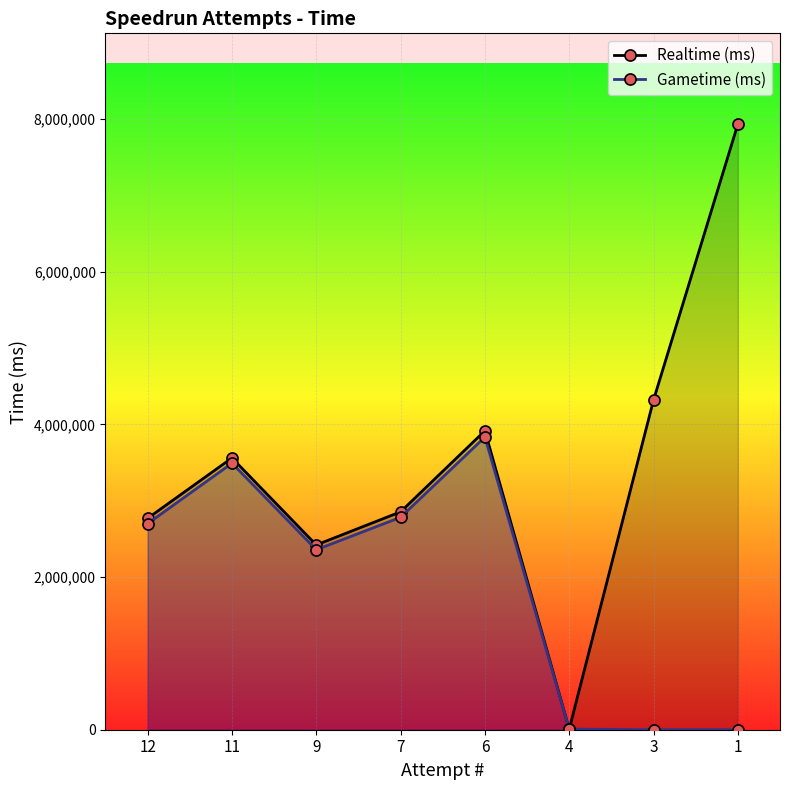

The value of Realtime (ms) at 11 is 6362106. True or false?

False